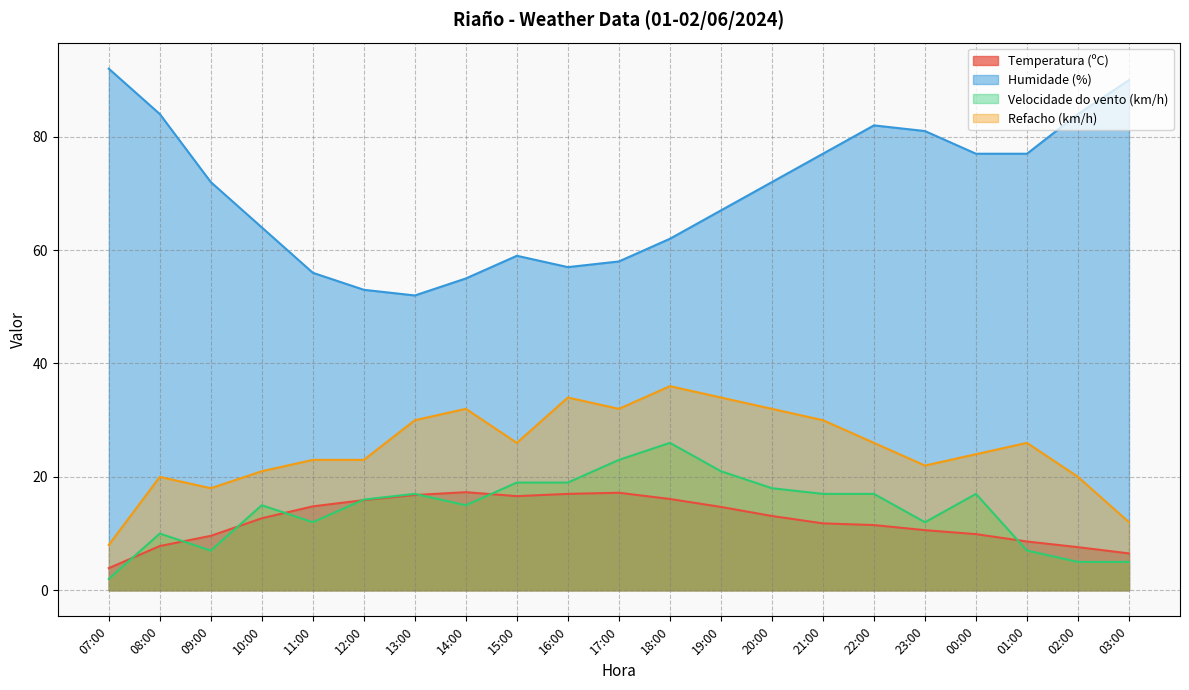

True or false: Refacho (km/h) and Humidade (%) cross at least once.

False